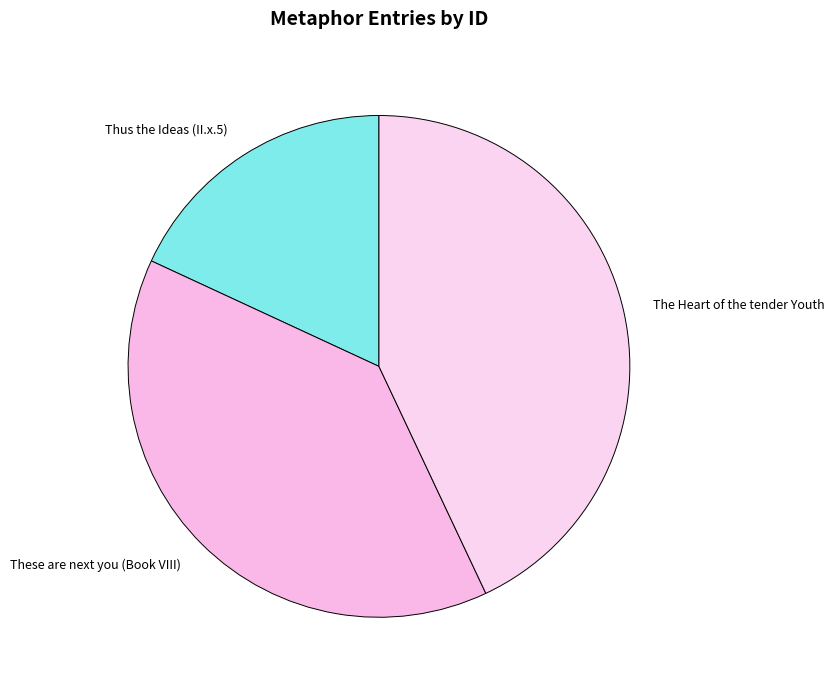

Rank the categories by value from highest to lowest.

The Heart of the tender Youth, These are next you (Book VIII), Thus the Ideas (II.x.5)